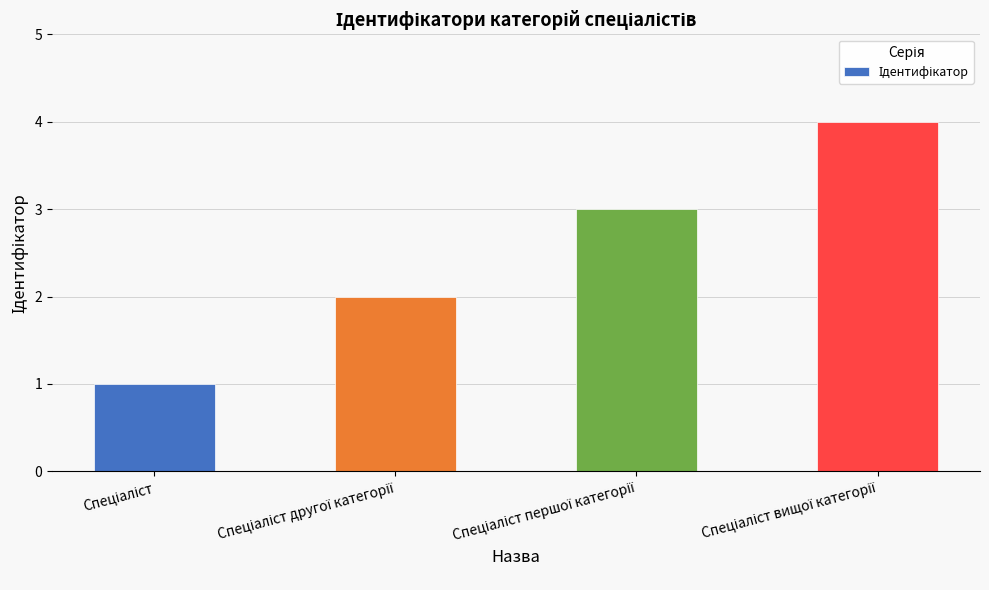

What is the sum of all values?

10